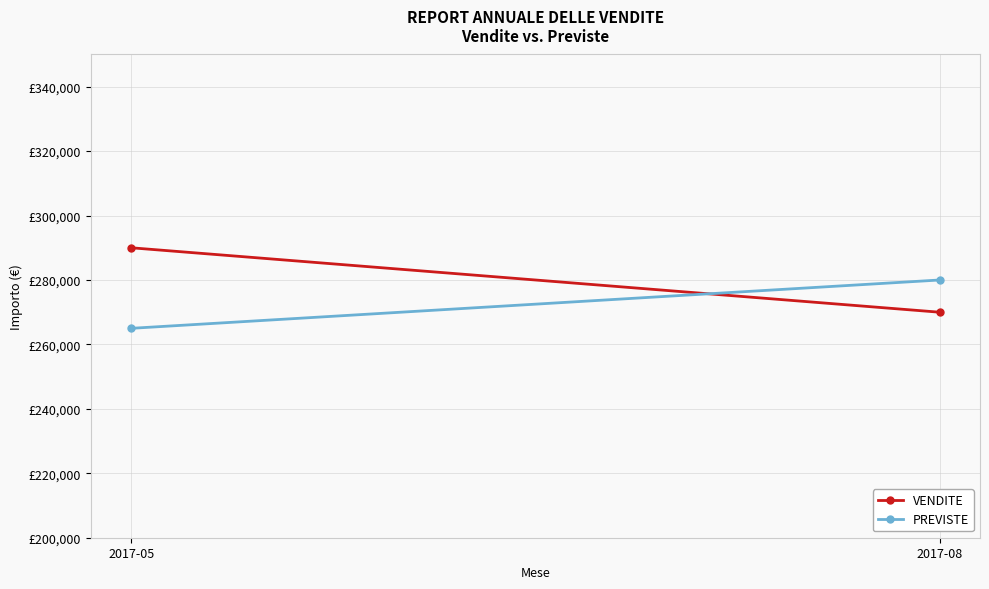

Reading left to right, extract all data points from this chart.

VENDITE: 2017-05=290000	2017-08=270000
PREVISTE: 2017-05=265000	2017-08=280000